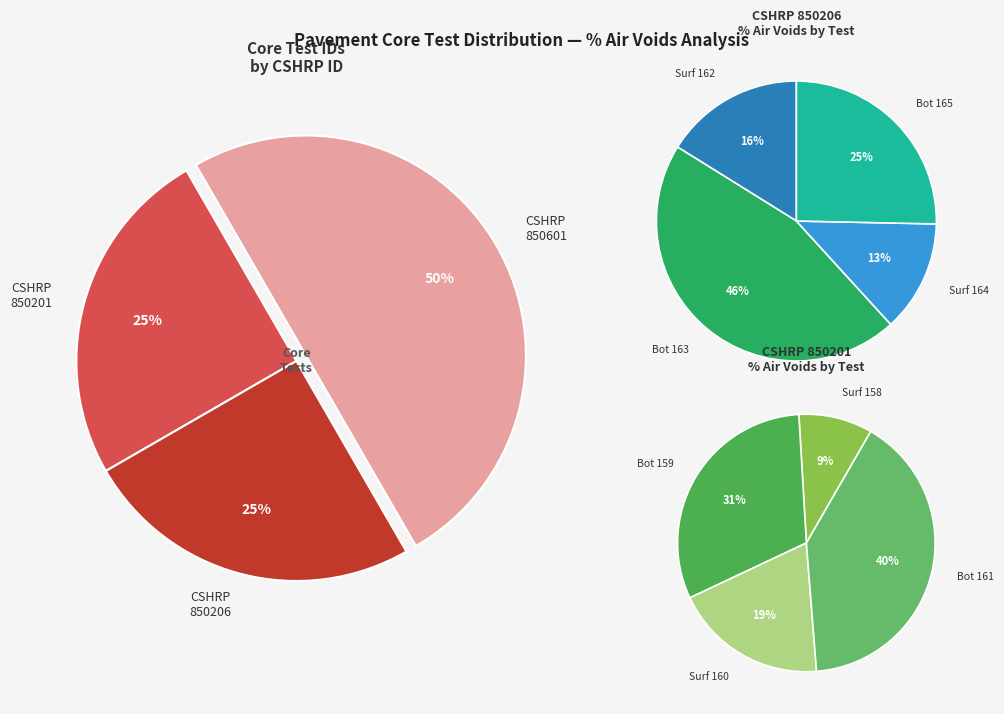

Does any single category account for the majority?

No